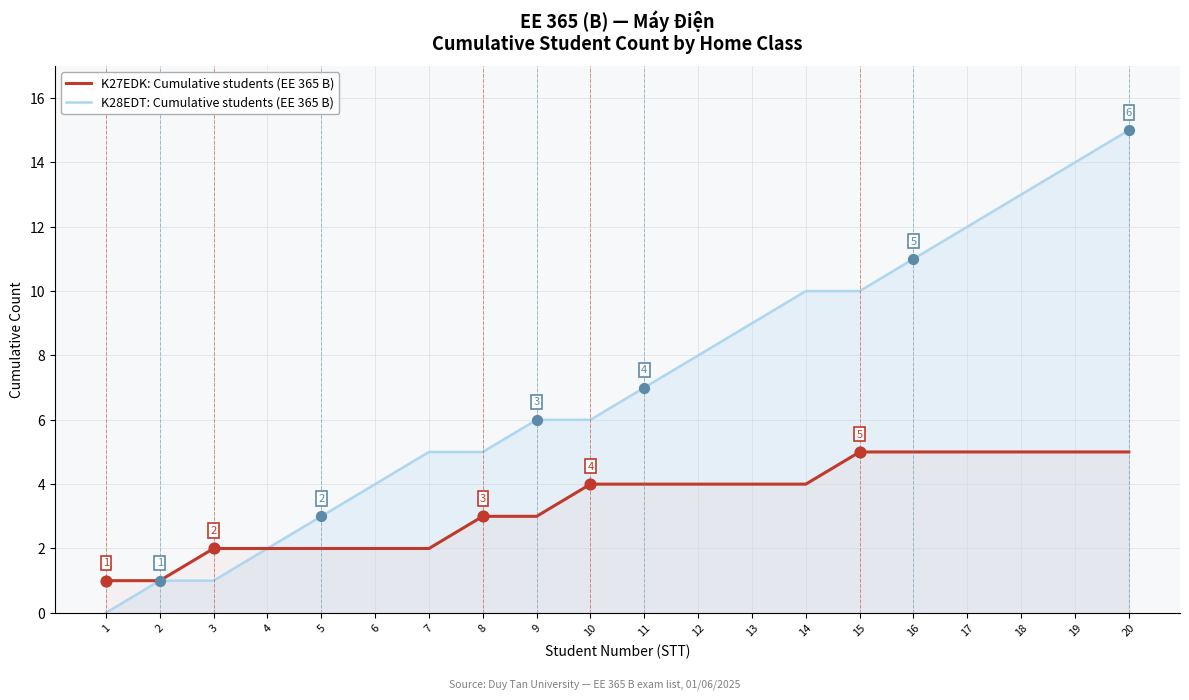

Which series reaches the minimum Y coordinate?

K28EDT: Cumulative students (EE 365 B)